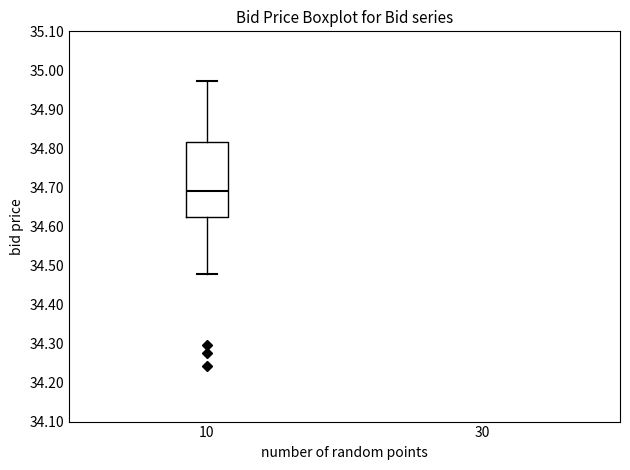

Read this box plot against the y-axis: the position of the median line, the range covered by the box, and the ends of both whiskers. The values are not printed on the chart, so give them approximately, as read against the axis.

median 34.69, box 34.62 to 34.82, whiskers 34.48 to 34.97